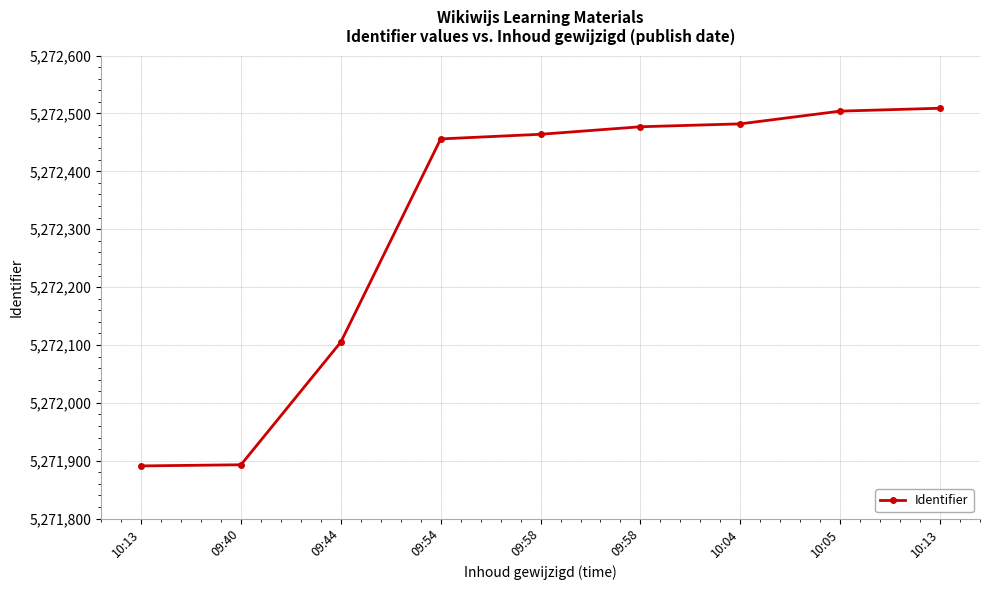

Is it true that the value at 10:13 is 3434647?

False